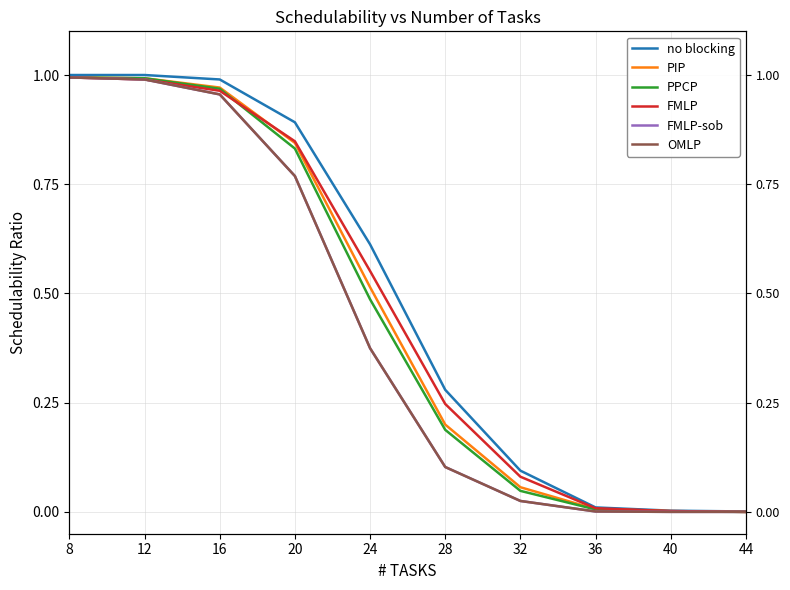

What is the sum of all PPCP values?

4.5